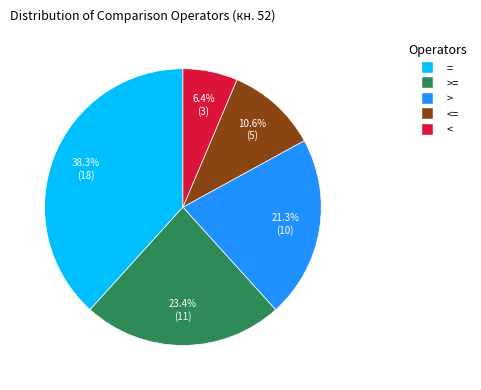

Does any single category account for the majority?

No